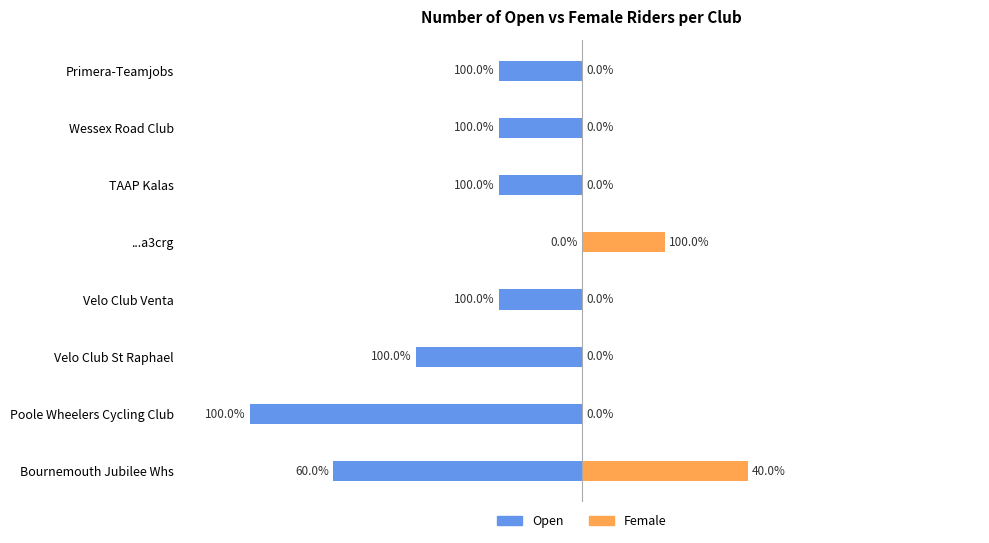

Is it true that Female equals 0 at Velo Club St Raphael?

True